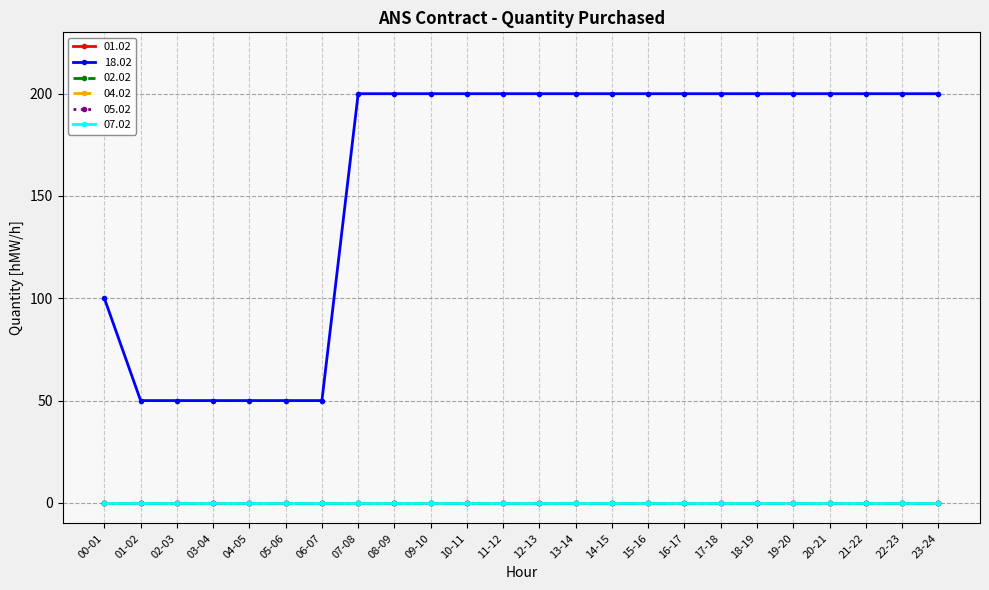

How many data points does each series have?

24